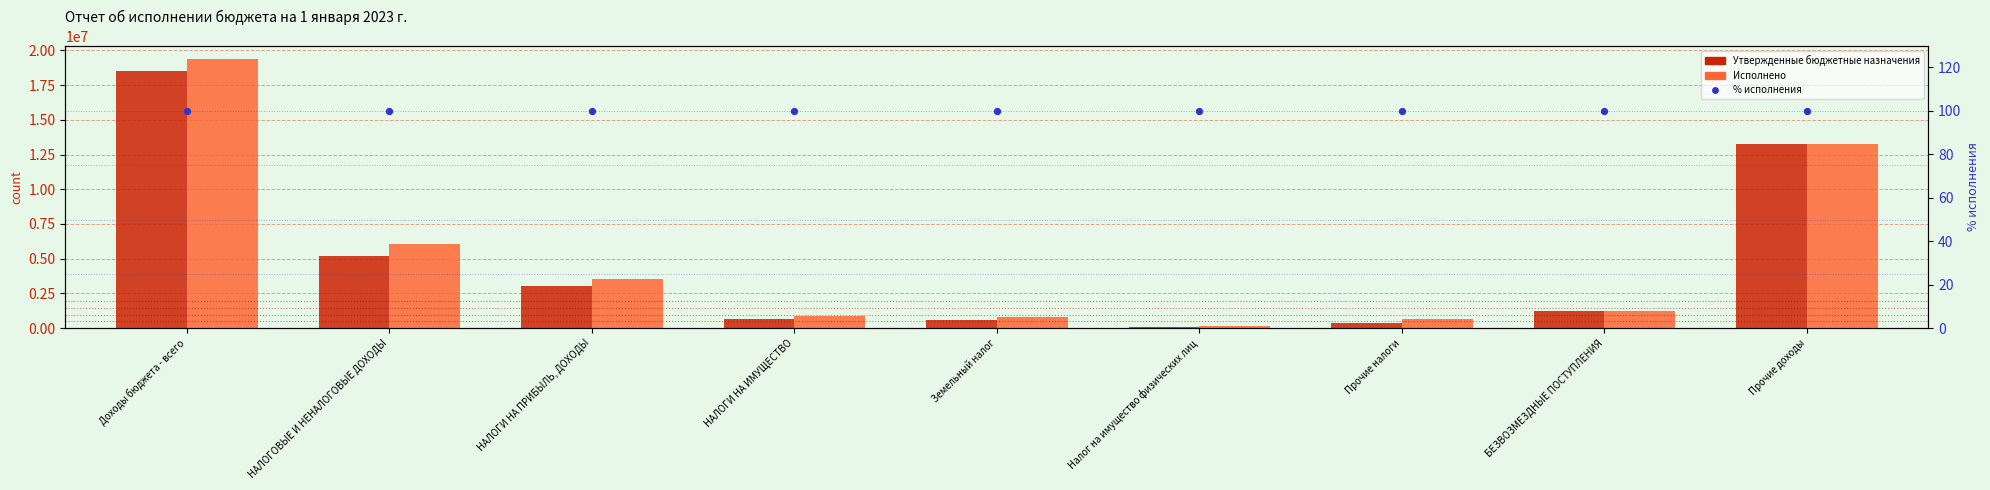

Which series reaches the minimum Y coordinate?

% исполнения